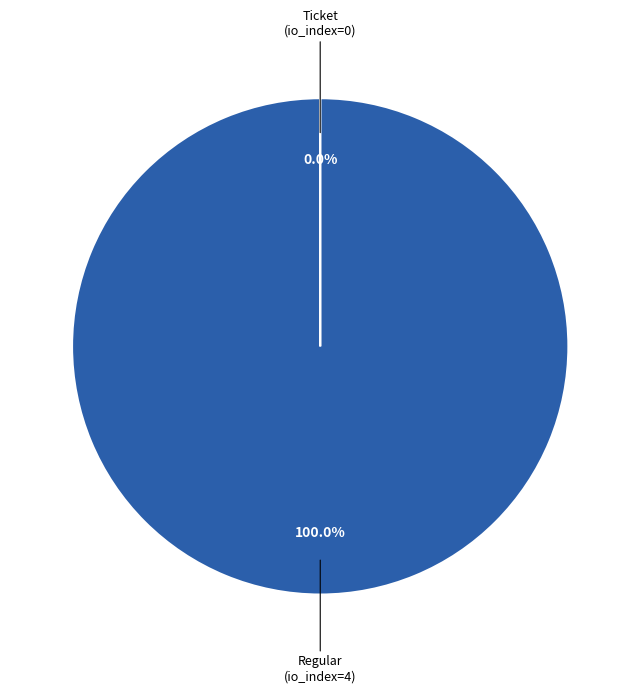

Which slice is the largest?

Regular